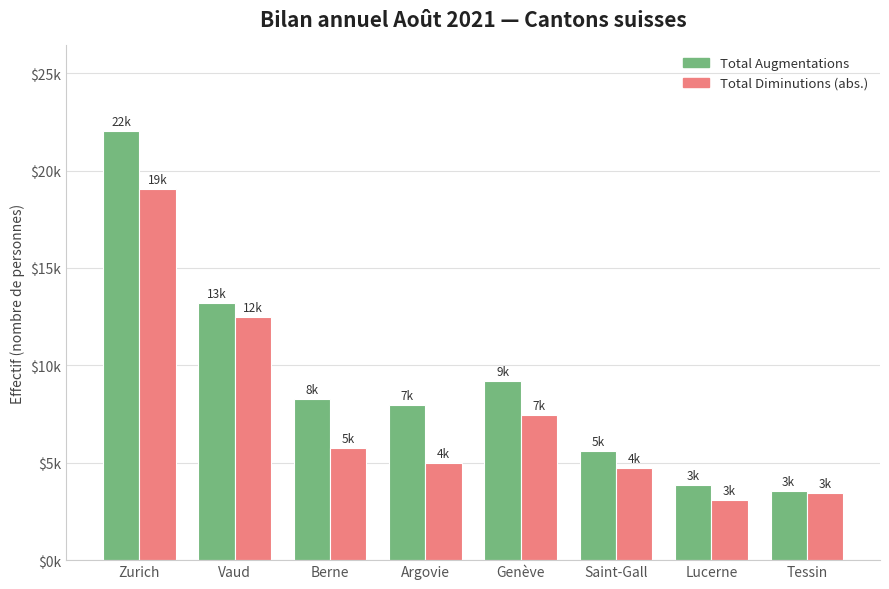

How many series are shown in this chart?

2